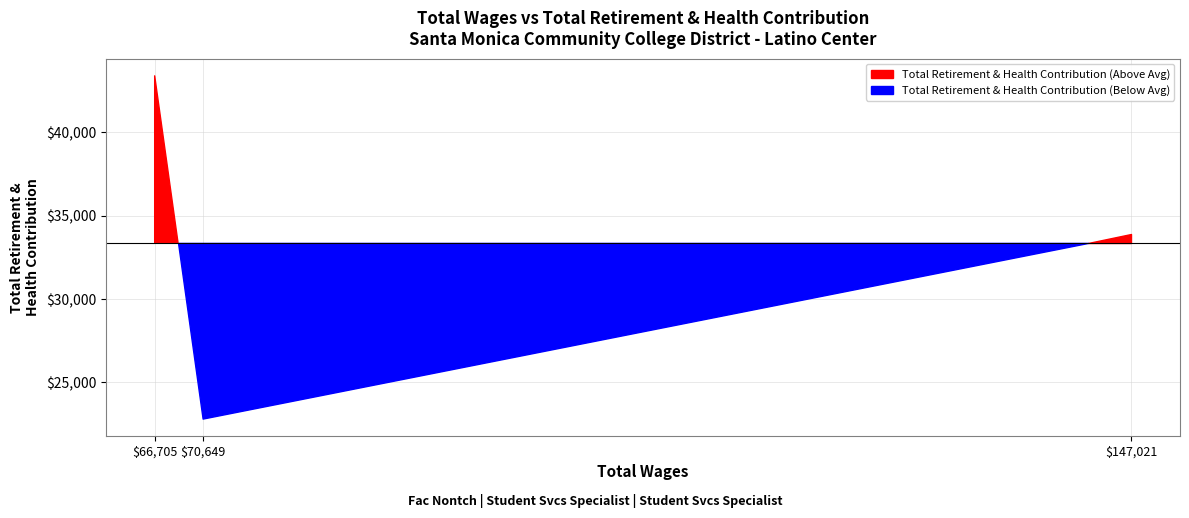

How many data points are less than 33885?

1